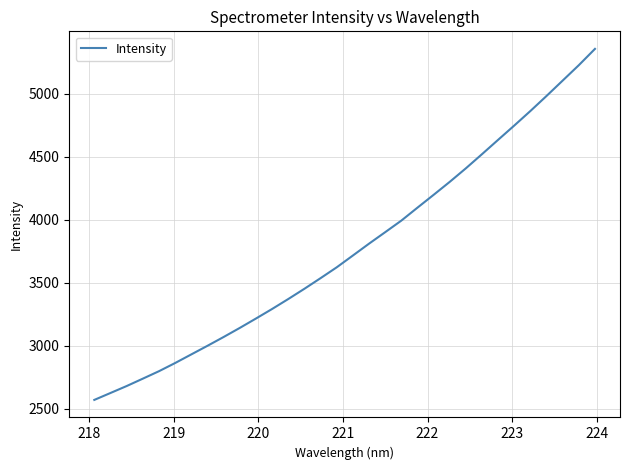

Reading left to right, list all the values displayed in this chart.

2571.8	2626.7	2681.8	2740.4	2799.6	2864.5	2932.9	3001.1	3071.0	3143.0	3217.5	3293.3	3372.2	3453.6	3537.9	3623.9	3717.4	3811.4	3902.5	3994.3	4097.2	4198.8	4301.9	4409.4	4521.7	4635.7	4749.0	4864.4	4983.7	5105.7	5227.8	5356.9